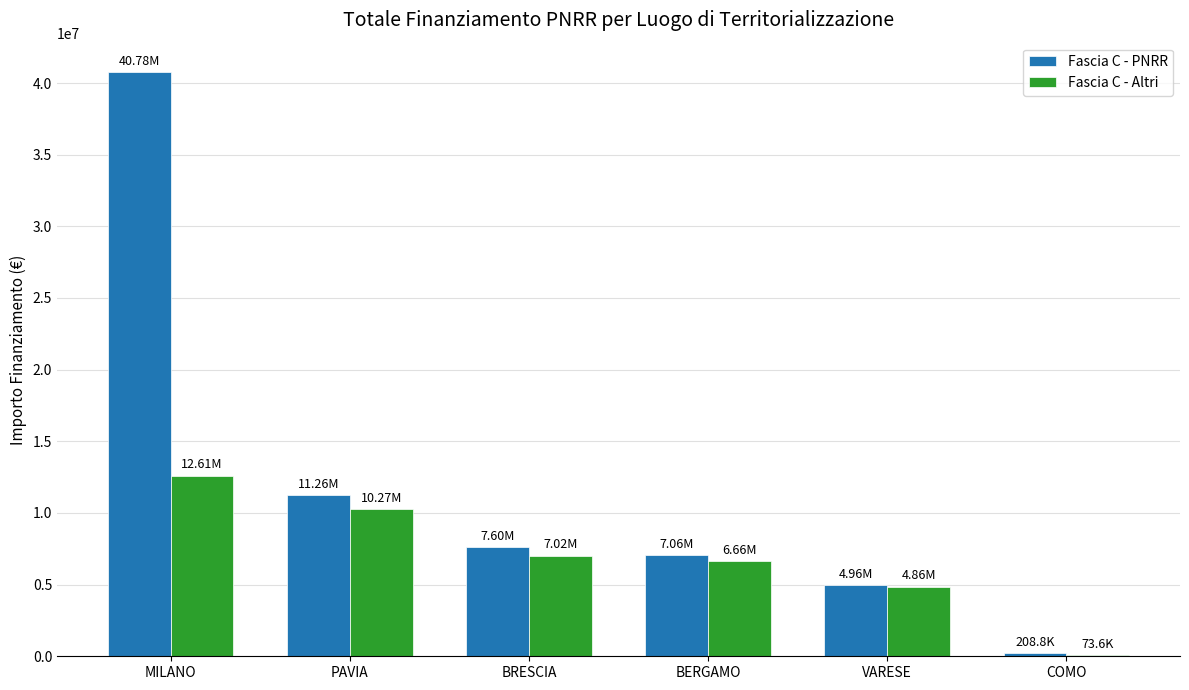

What is the sum of all Fascia C - Altri values?

41502637.1